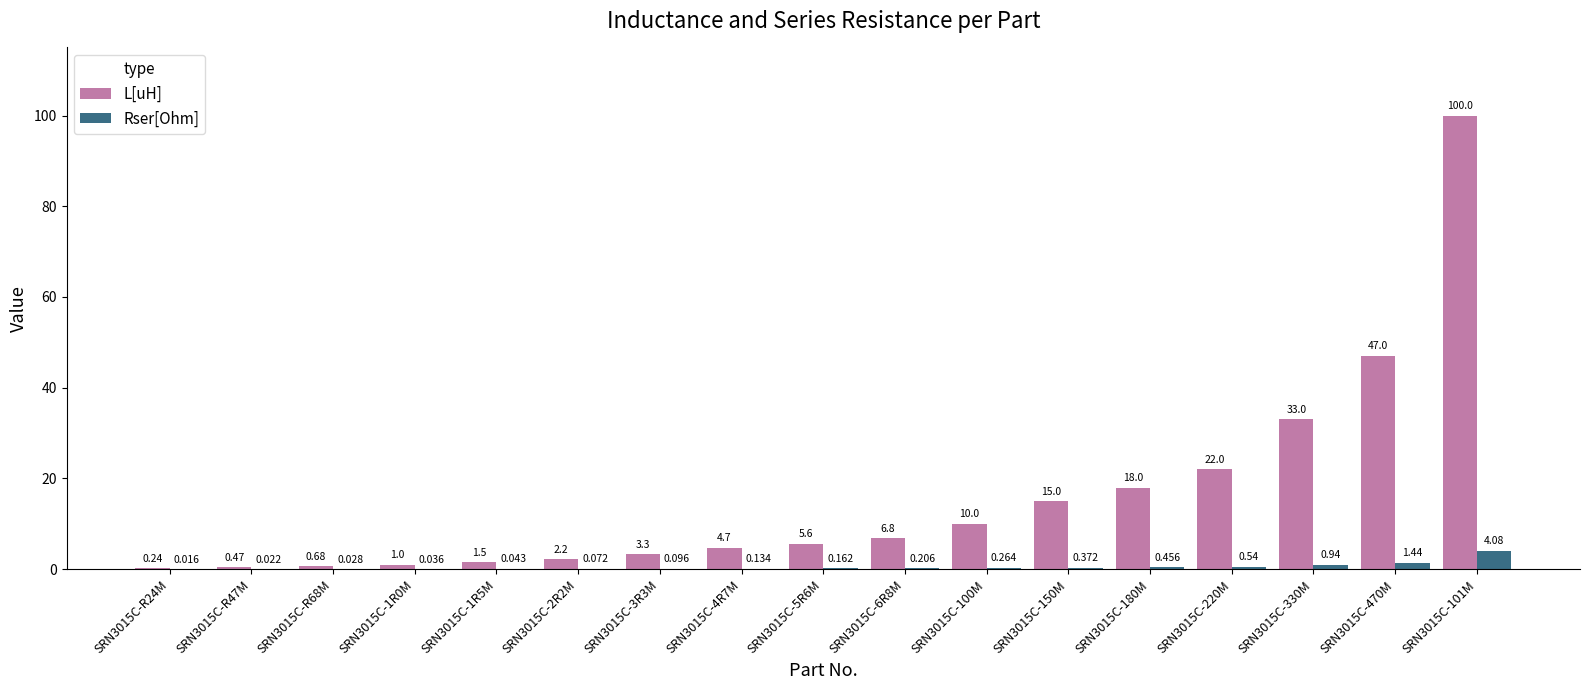

Is the value of Rser[Ohm] at SRN3015C-101M greater than the value of L[uH] at SRN3015C-6R8M?

No